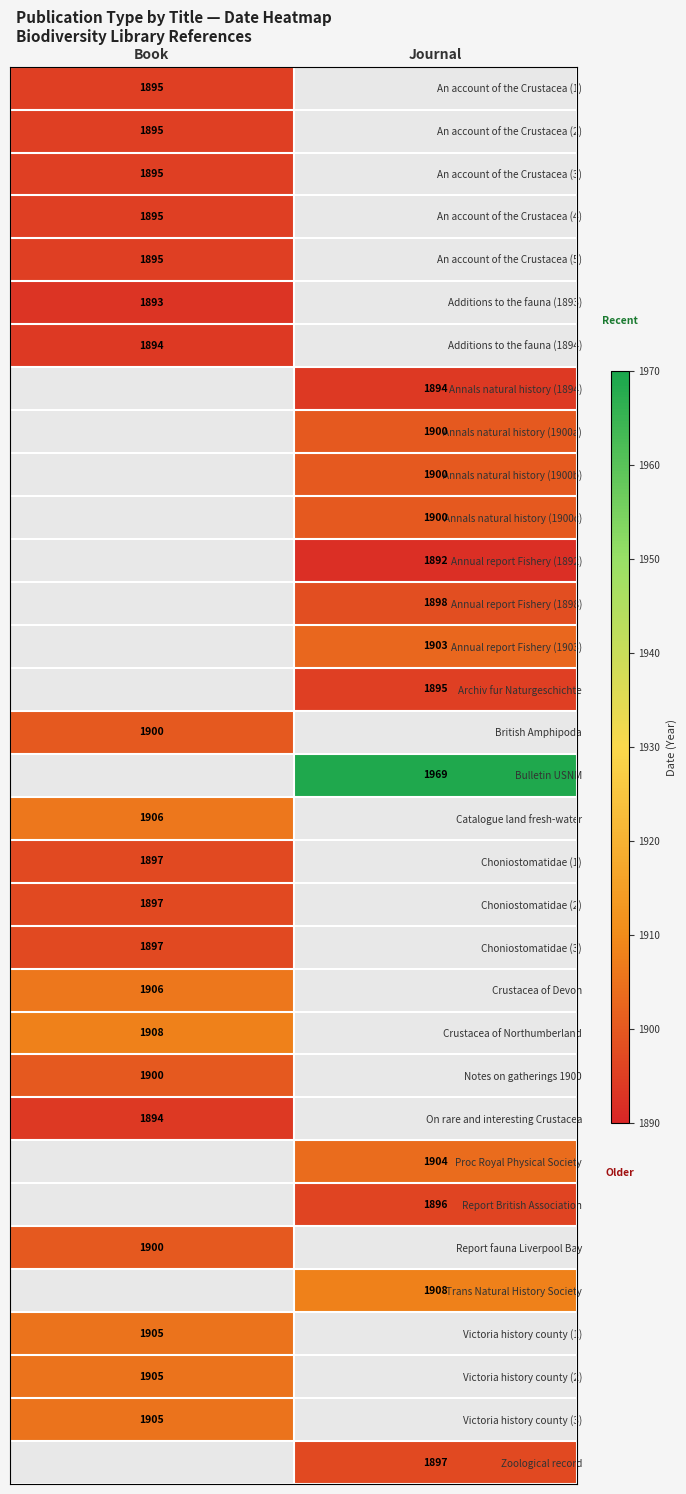

The value of Victoria history county (2) at Book is 2876. True or false?

False